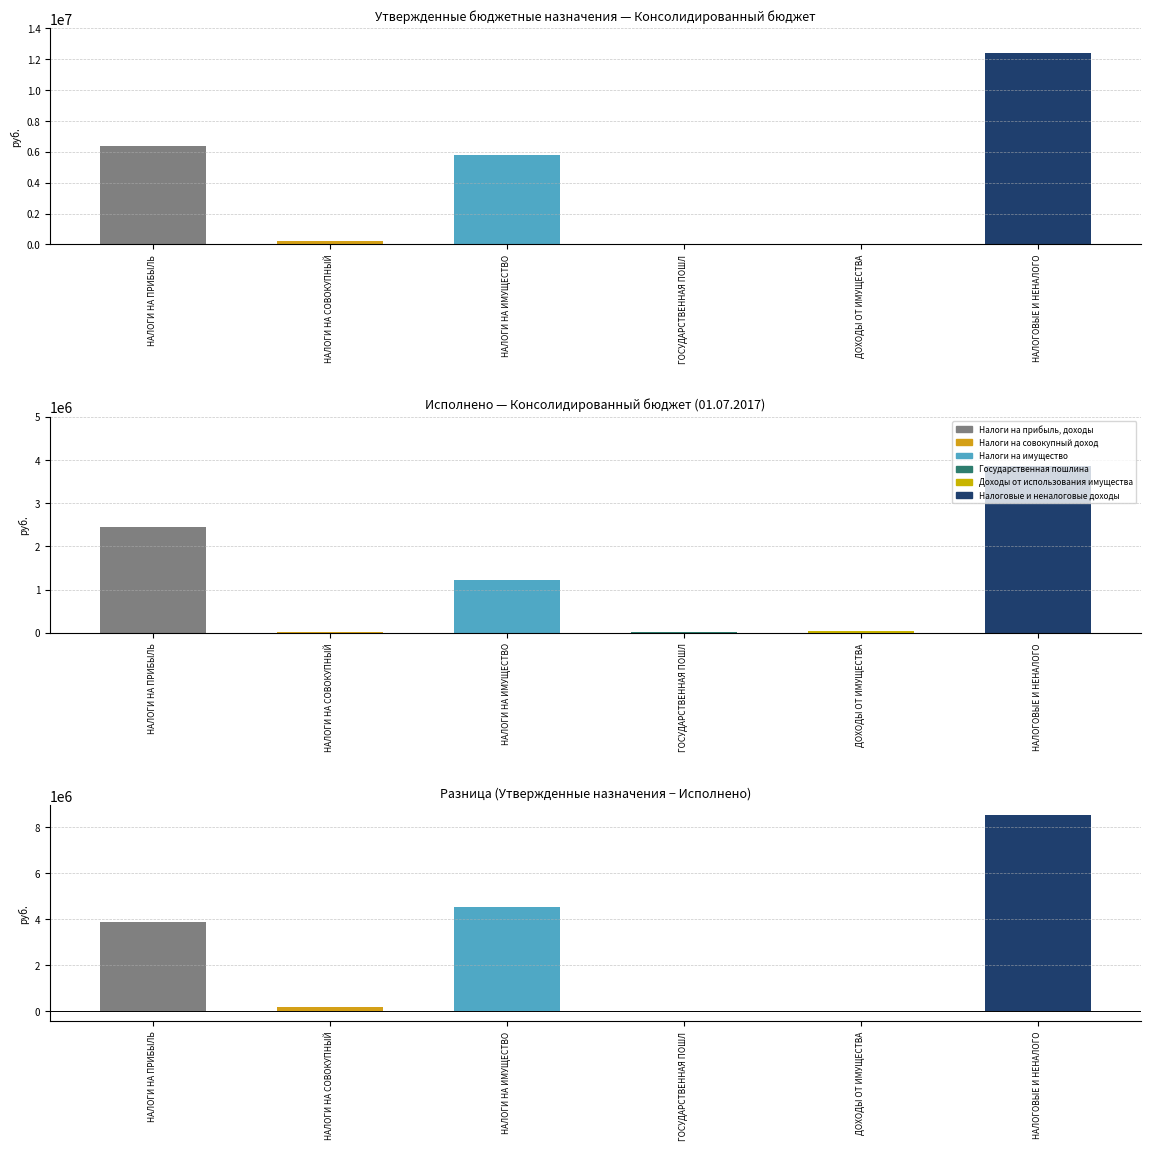

What position from the left is НАЛОГИ НА СОВОКУПНЫЙ ДОХОД?

2